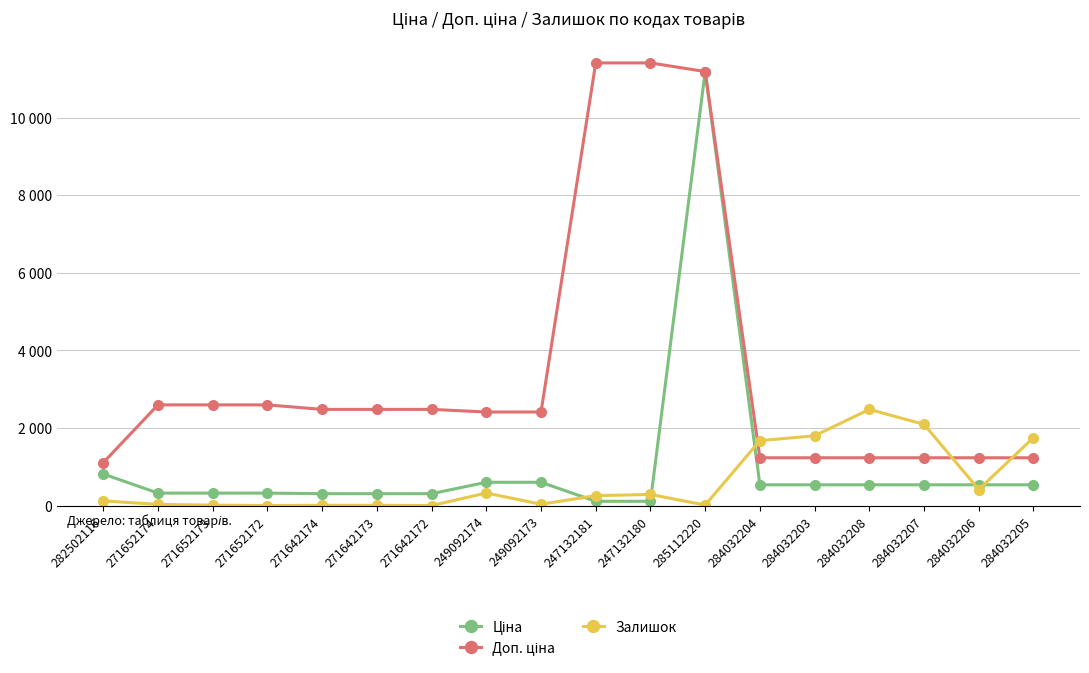

List the series in order of their peak value, lowest first.

Залишок, Ціна, Доп. ціна